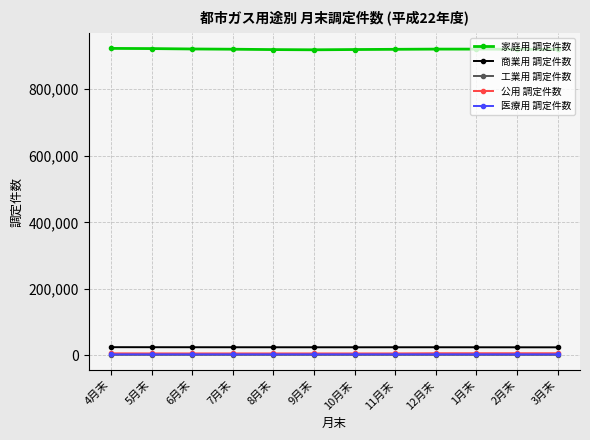

True or false: 医療用 調定件数 has more than 0 interior local peaks.

True